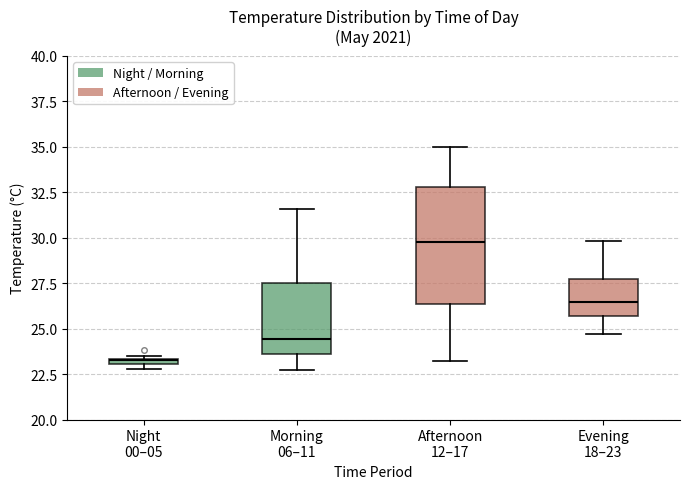

Comparing the boxes themselves (not the whiskers), which one is the tallest?

Afternoon 12–17